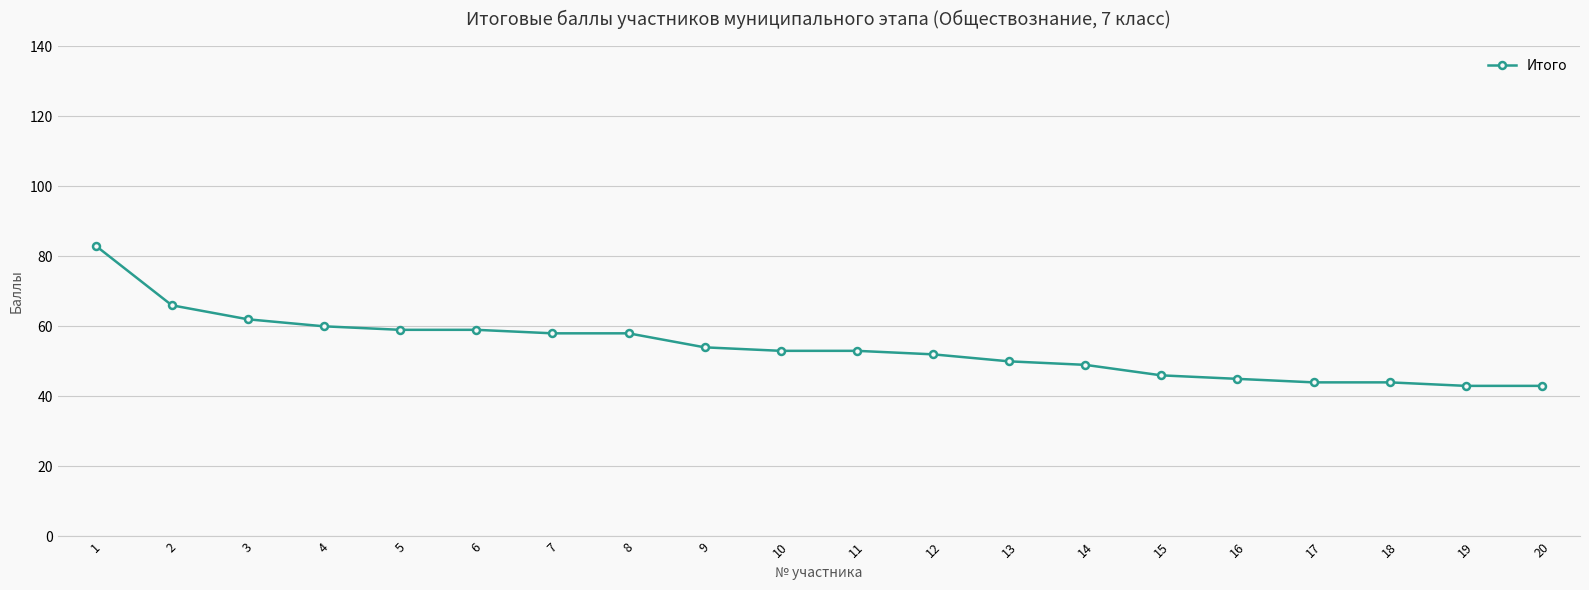

Reading left to right, what are all the values shown in this chart?

83	66	62	60	59	59	58	58	54	53	53	52	50	49	46	45	44	44	43	43